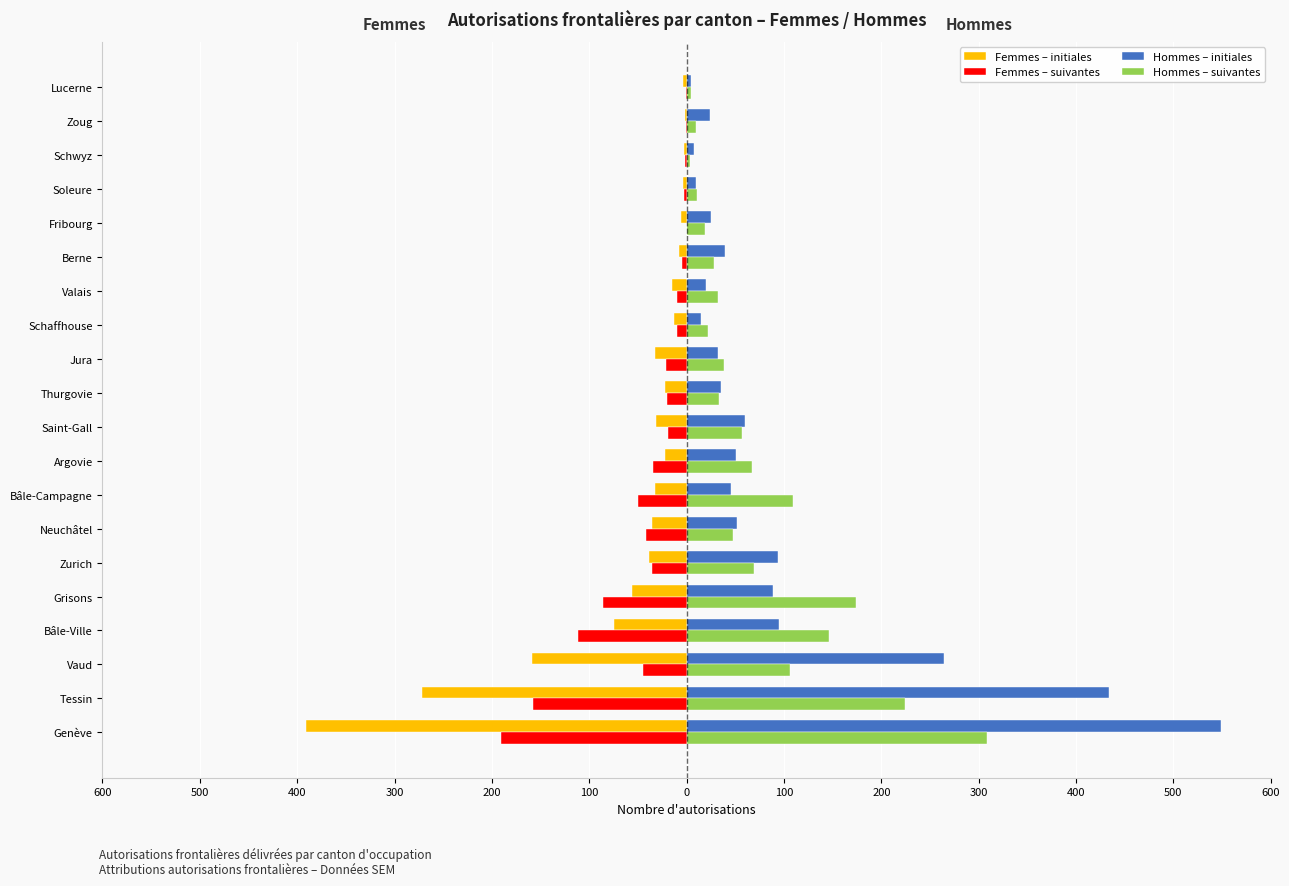

What are all the series names shown in the legend?

Femmes – initiales, Femmes – suivantes, Hommes – initiales, Hommes – suivantes